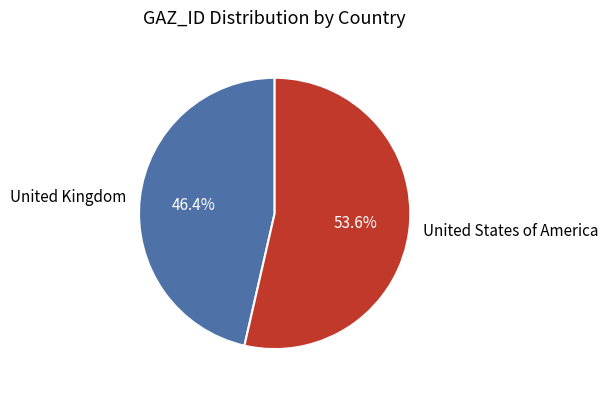

The United Kingdom slice represents 54% of the pie. True or false?

False